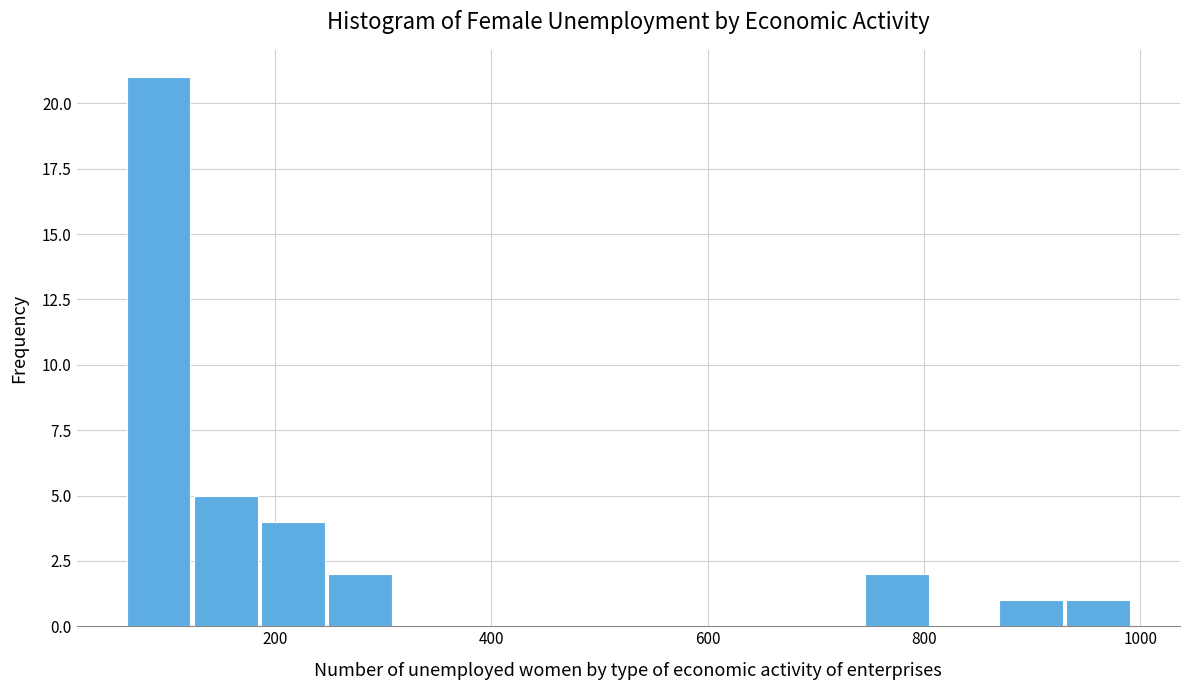

Around what value on the x-axis is the tallest bar? Give the approximate position of its centre, as read against the axis.

100